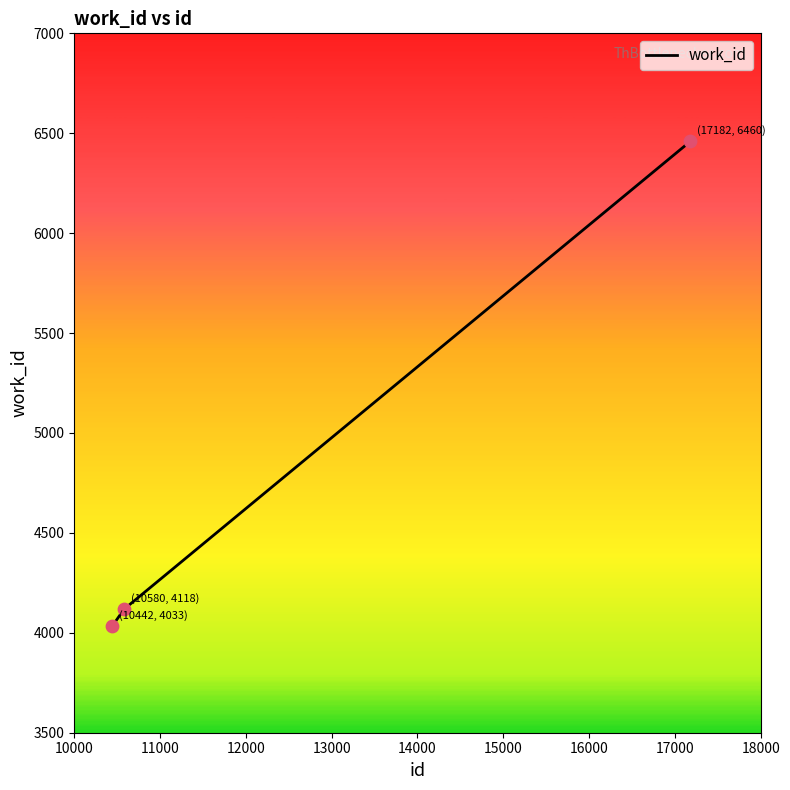

What is the difference between the maximum and minimum values?

2427